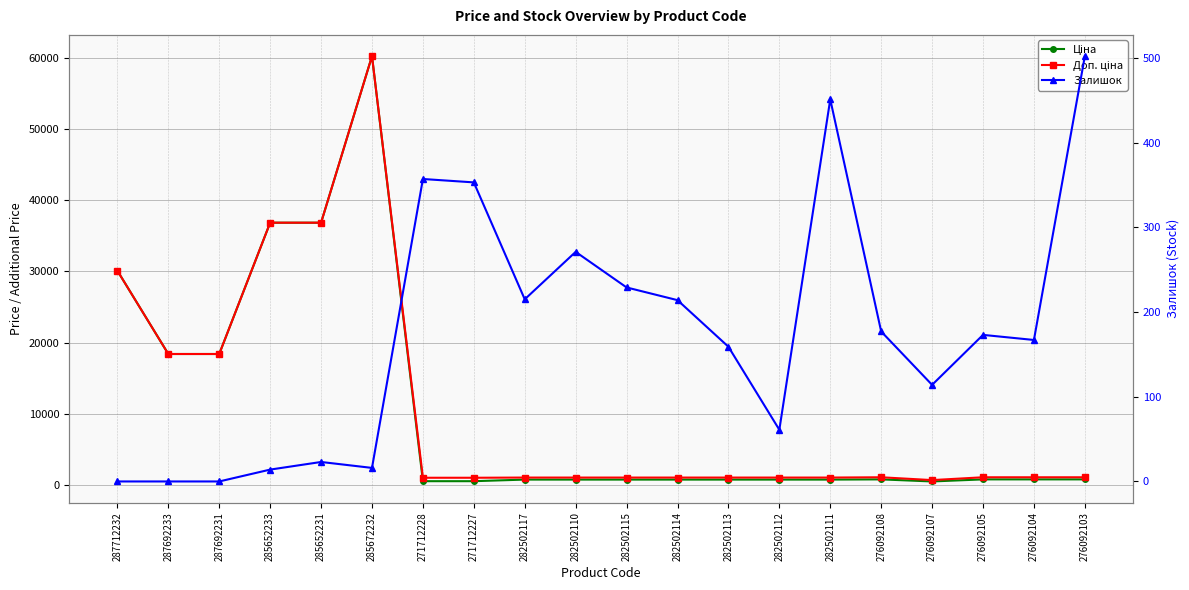

Which has a higher value, 271712227 or 276092103?

276092103